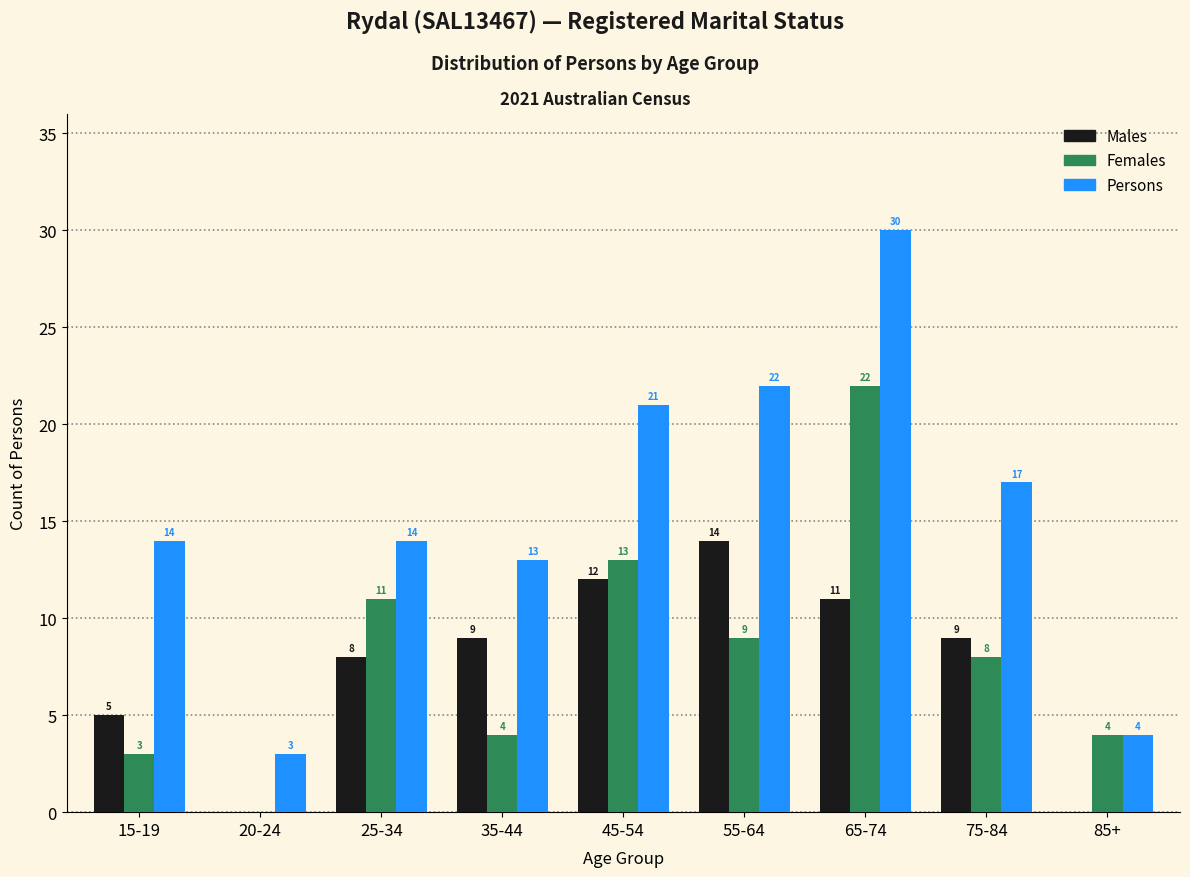

Reading left to right, extract all data points from this chart.

Males: 15-19=5	20-24=0	25-34=8	35-44=9	45-54=12	55-64=14	65-74=11	75-84=9	85+=0
Females: 15-19=3	20-24=0	25-34=11	35-44=4	45-54=13	55-64=9	65-74=22	75-84=8	85+=4
Persons: 15-19=14	20-24=3	25-34=14	35-44=13	45-54=21	55-64=22	65-74=30	75-84=17	85+=4